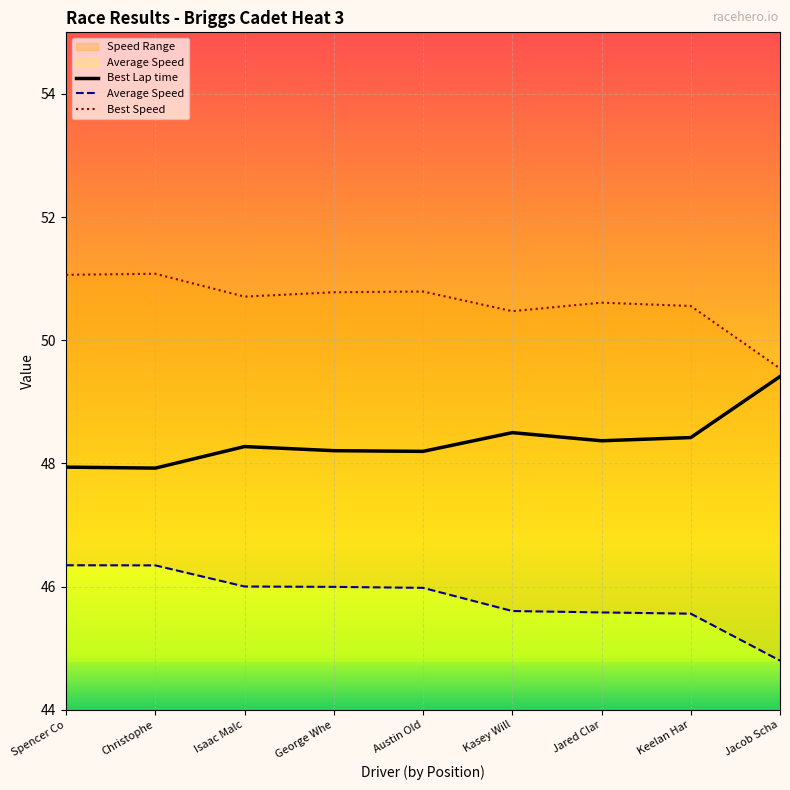

Which category has the highest value in the Best Lap time series?

Jacob Scha